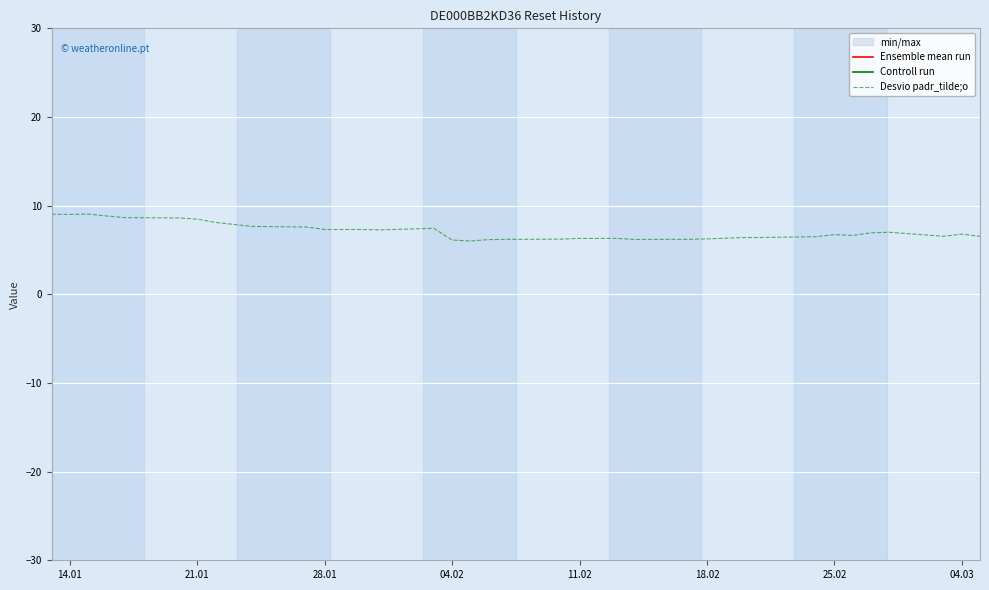

How many data points in Ensemble mean run are less than 56?

18